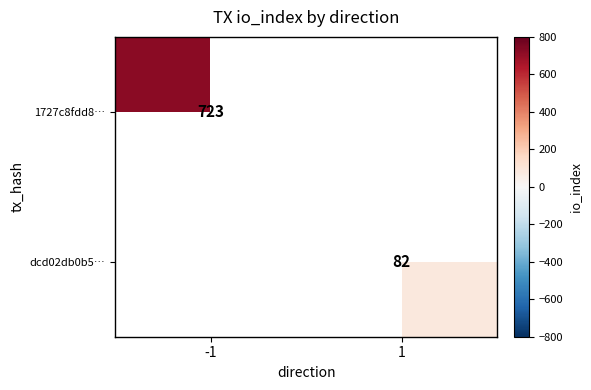

True or false: dcd02db0b5… has a value of 82 at 1.

True